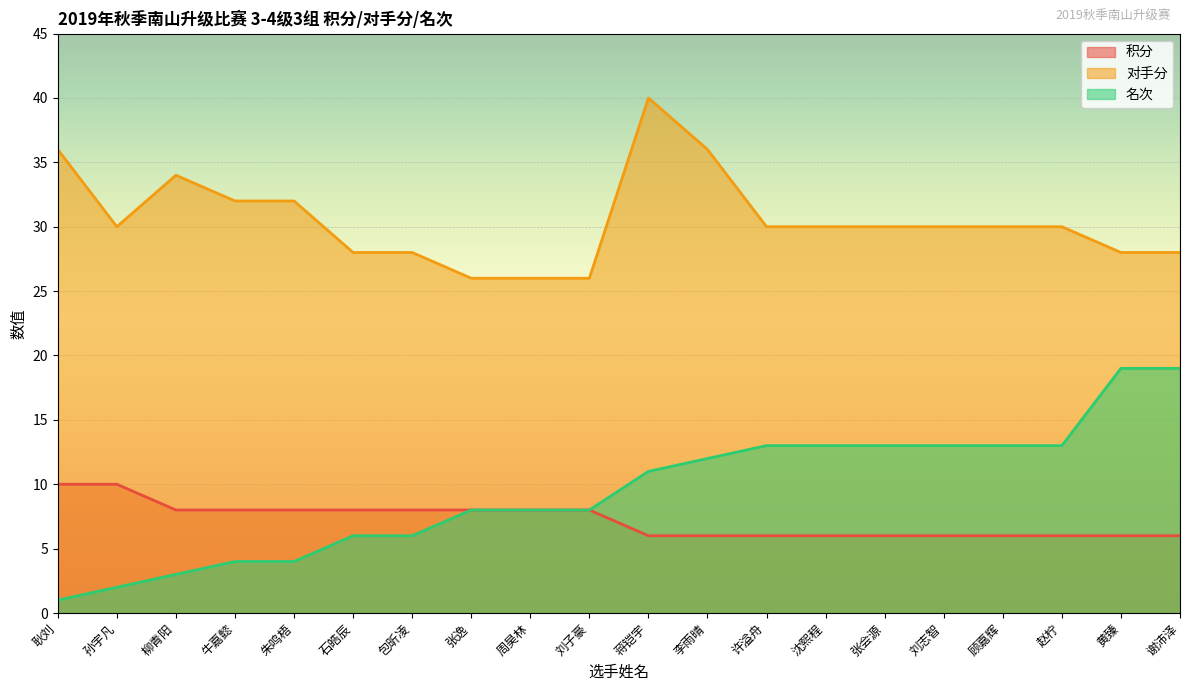

What is the value of the 对手分 point at the 12th from the left?

36